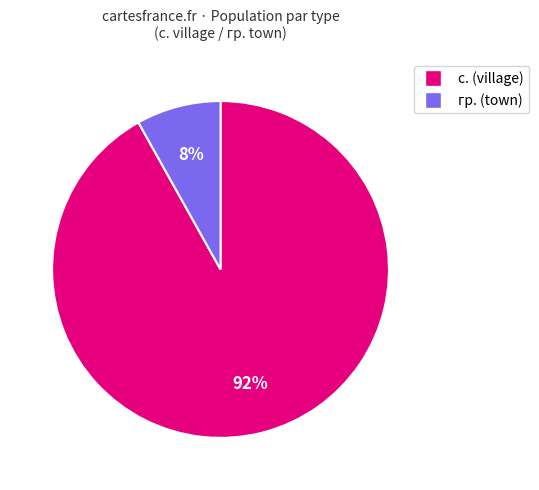

Do гр. and с. together represent more than half of the pie?

Yes